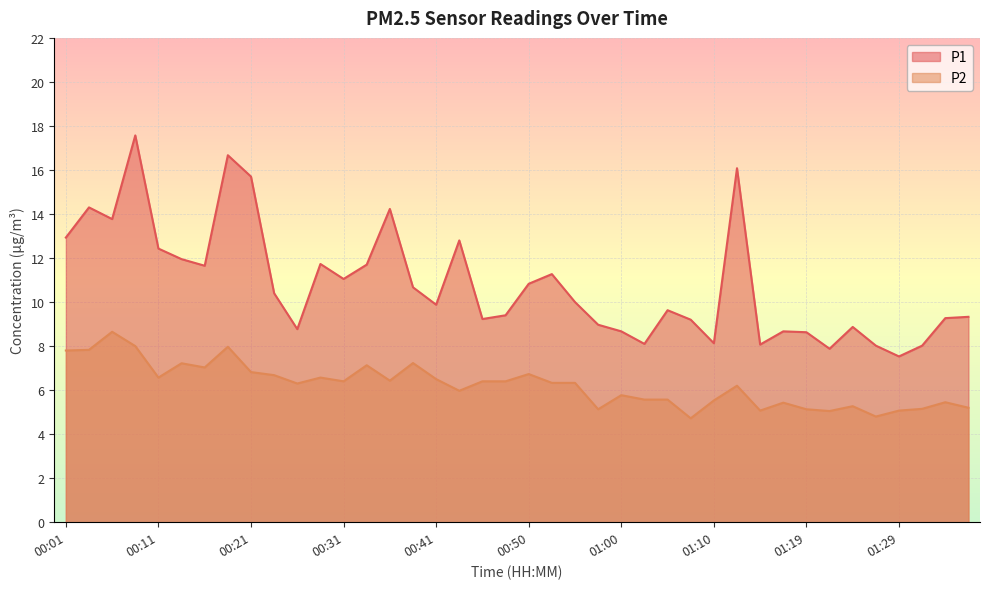

What is the label of the 12th point from the right?

01:10